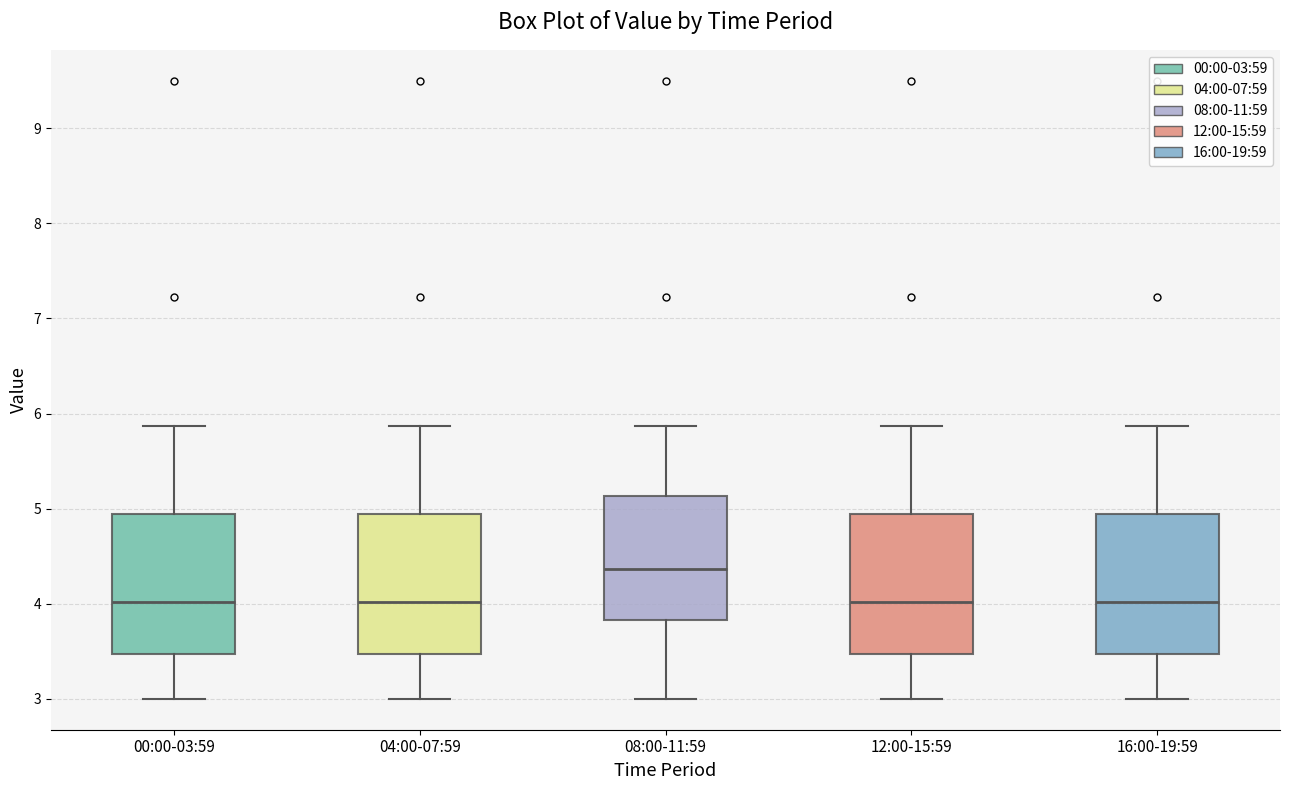

Where is the upper edge of the box for 04:00-07:59 on the y-axis? The values are not printed on the chart, so give them approximately, as read against the axis.

4.9